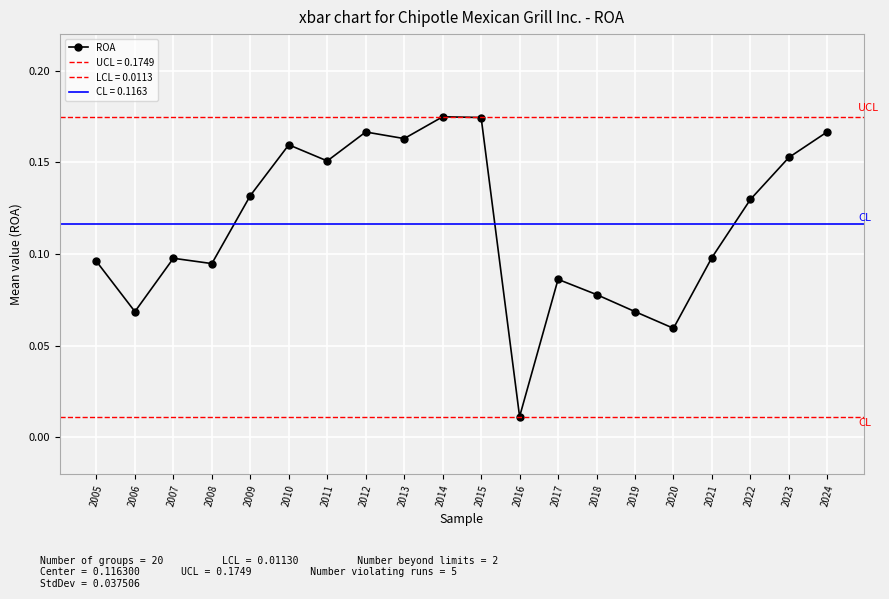

Which label corresponds to the smallest value in the chart?

2016